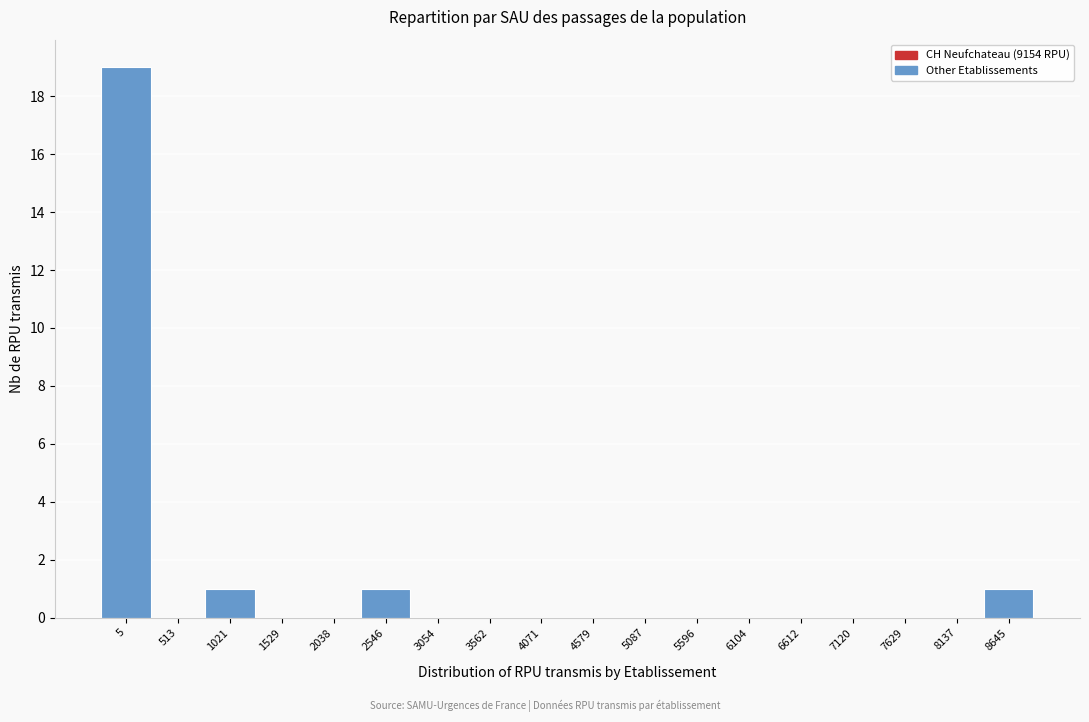

Reading left to right, transcribe all the data shown in this chart.

5=19	513=0	1021=1	1529=0	2038=0	2546=1	3054=0	3562=0	4071=0	4579=0	5087=0	5596=0	6104=0	6612=0	7120=0	7629=0	8137=0	8645=1